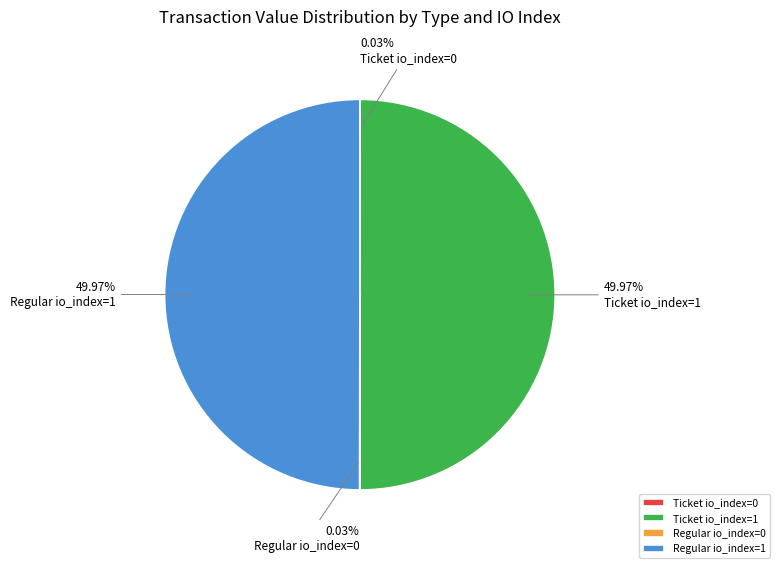

To the nearest percent, what is the combined percentage of Ticket io_index=1 and Regular io_index=0?

50%